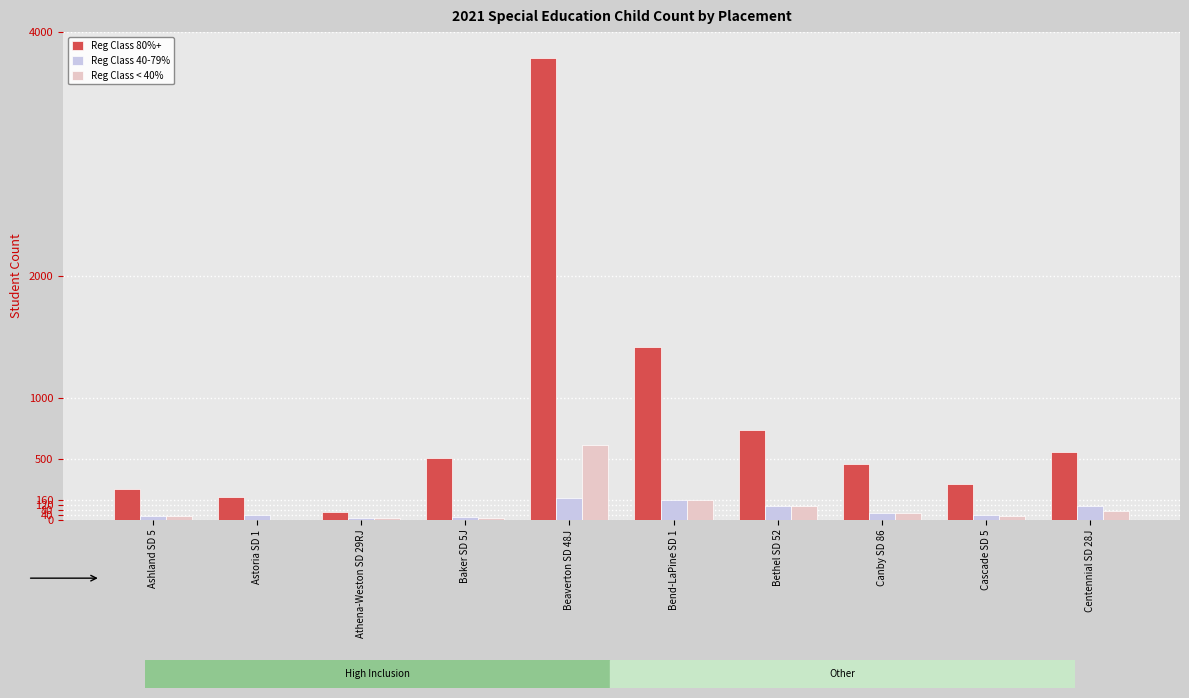

How many groups of bars are there?

10